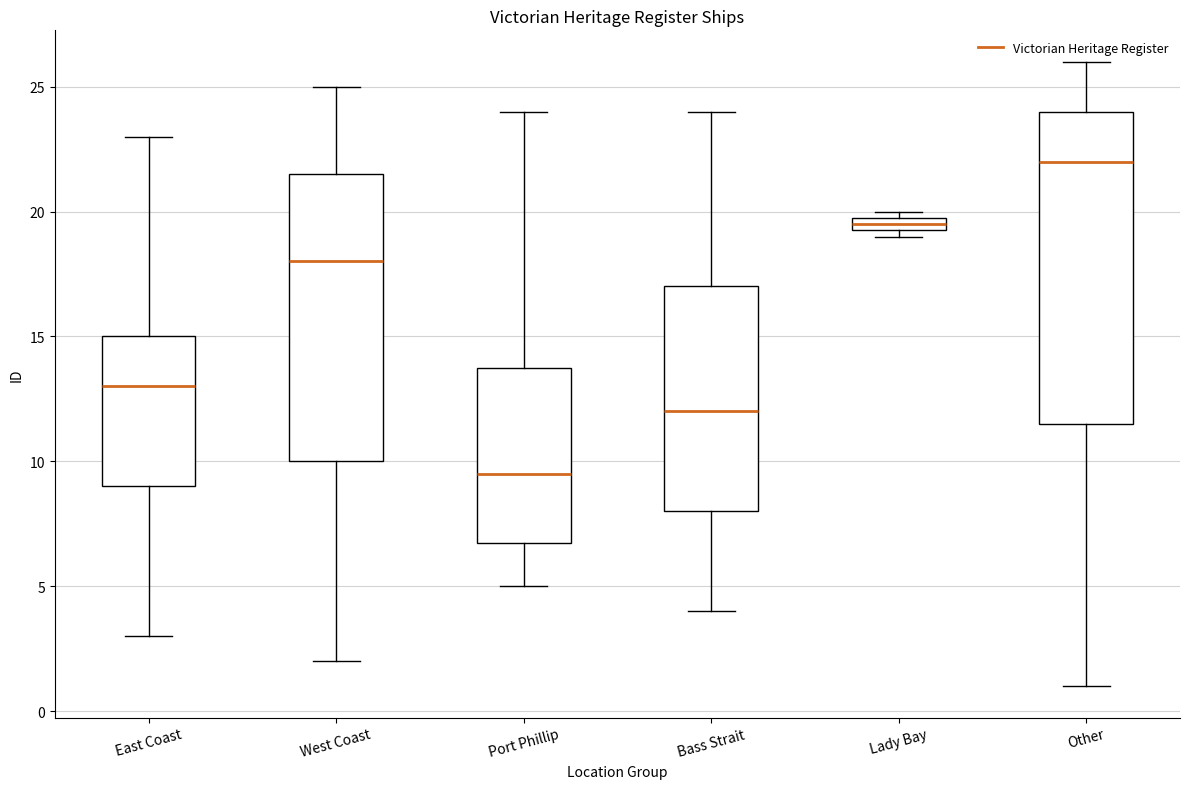

Where is the upper edge of the box for Lady Bay on the y-axis? The values are not printed on the chart, so give them approximately, as read against the axis.

20.0